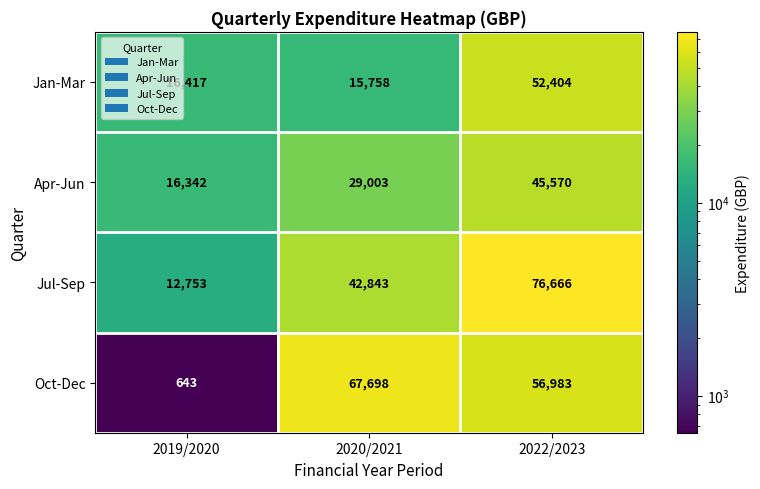

Reading left to right, list all the values displayed in this chart.

Jan-Mar: 16417	15758	52404
Apr-Jun: 16342	29003	45570
Jul-Sep: 12753	42843	76666
Oct-Dec: 643	67698	56983